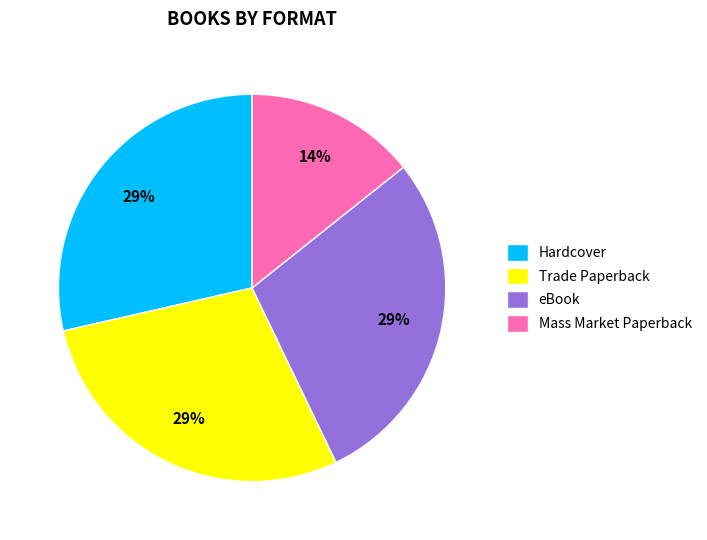

Is there a majority slice in this chart?

No